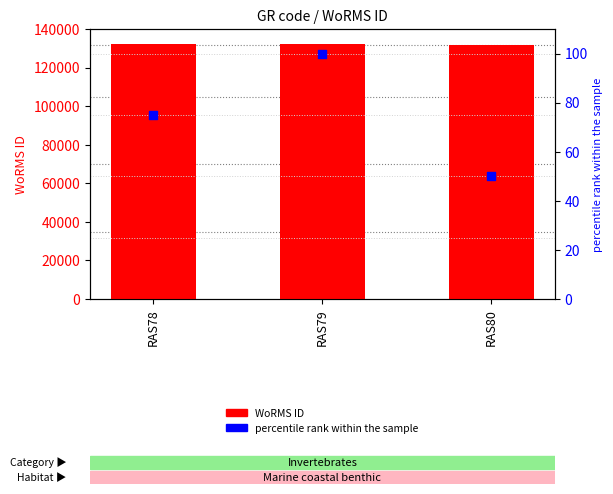

Which series reaches the minimum Y coordinate?

percentile rank within the sample